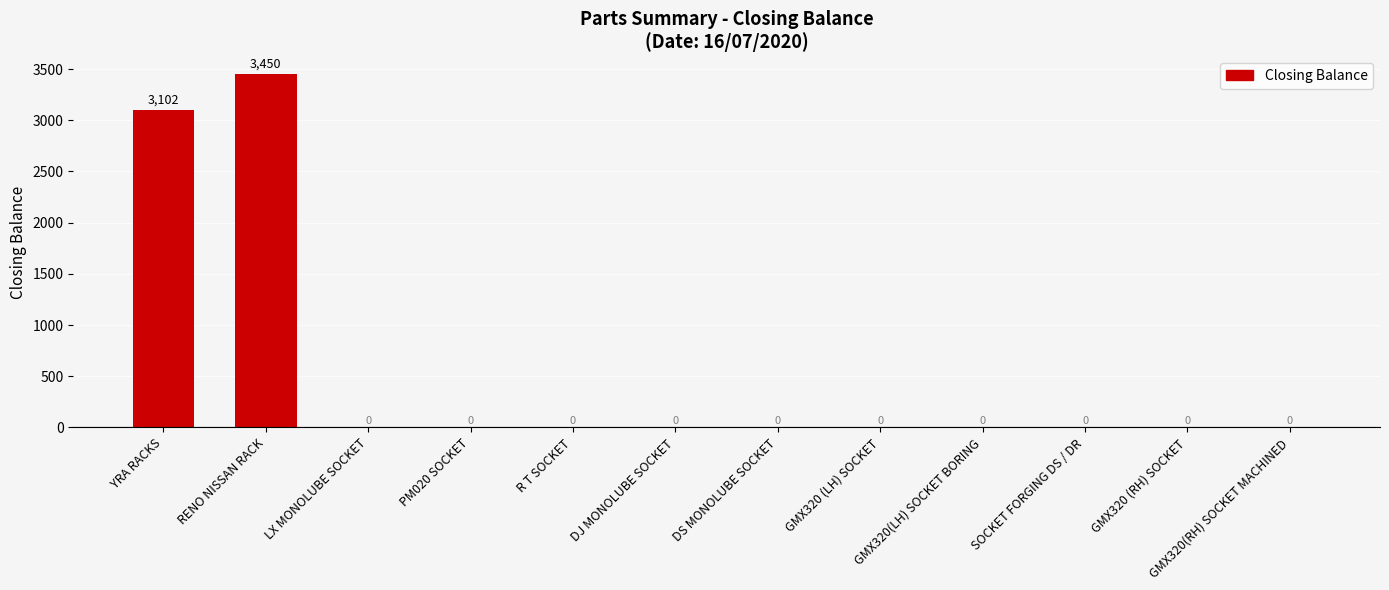

Reading left to right, transcribe all the data shown in this chart.

3102	3450	0	0	0	0	0	0	0	0	0	0